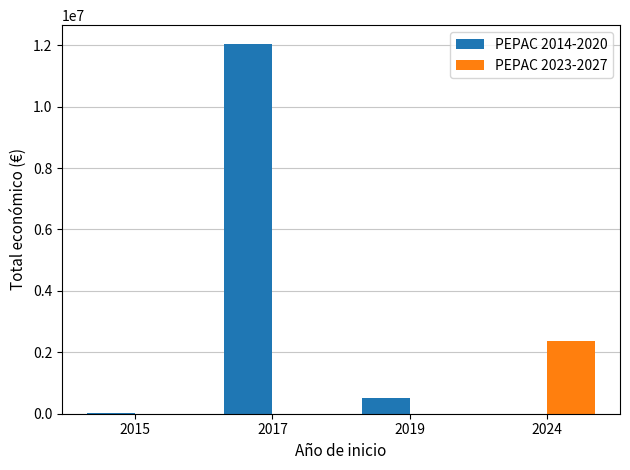

Are the bars grouped side by side (vs. stacked)?

Yes